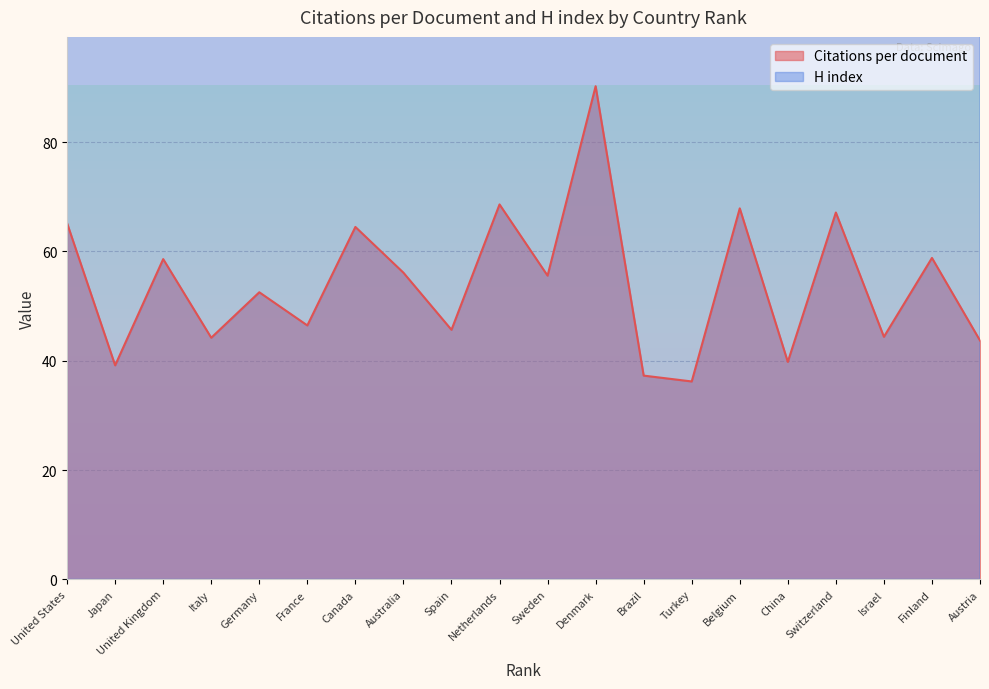

Rank the series by their average value, from lowest to highest.

Citations per document, H index